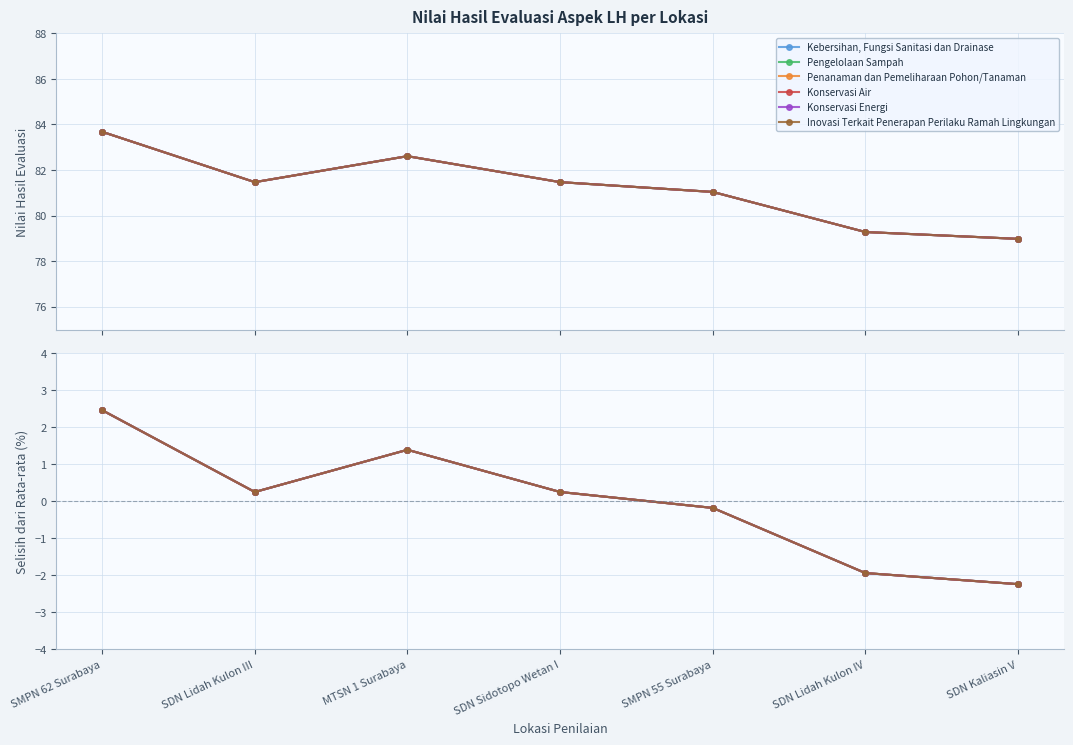

Read the Pengelolaan Sampah value at SMPN 55 Surabaya.

-0.2